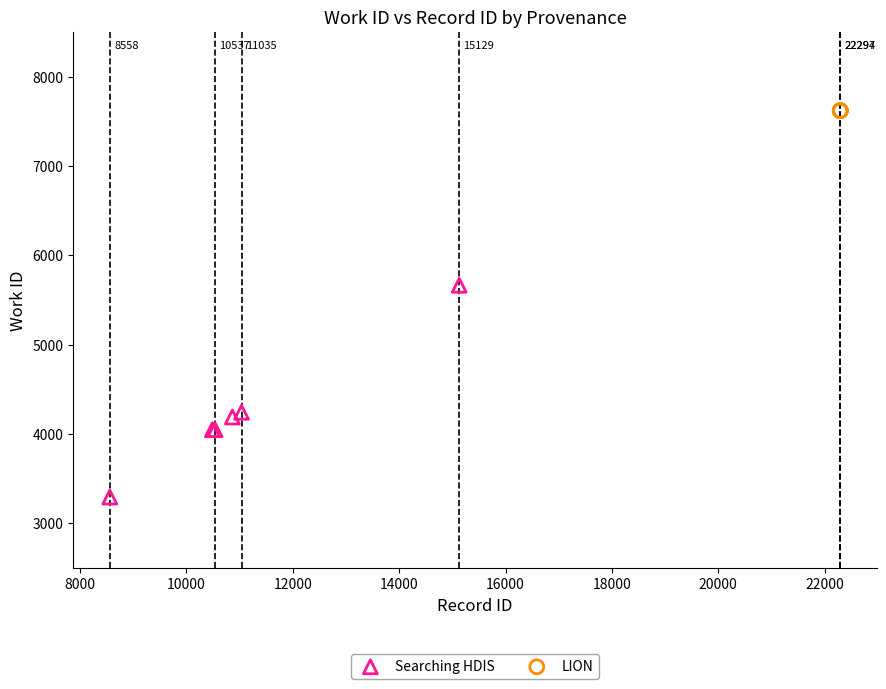

Which series contains the lowest Y value?

Searching HDIS